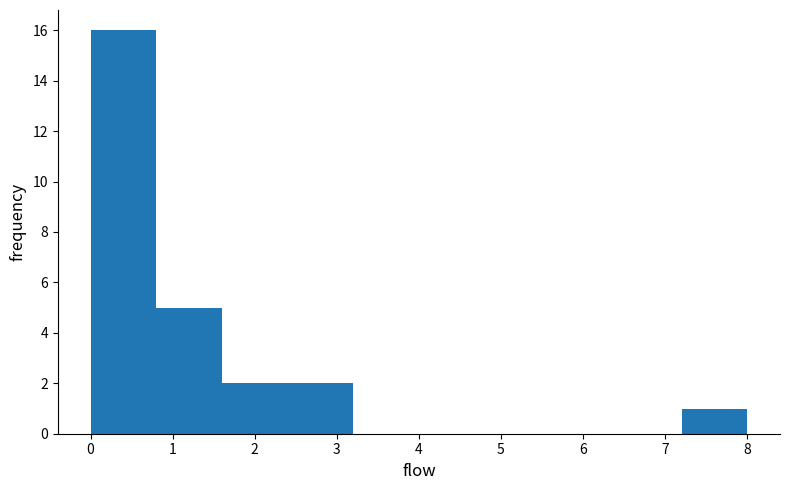

How tall is the bar that spans 7.2 to 8.0 on the x-axis? The values are not printed on the chart, so give them approximately, as read against the axis.

1